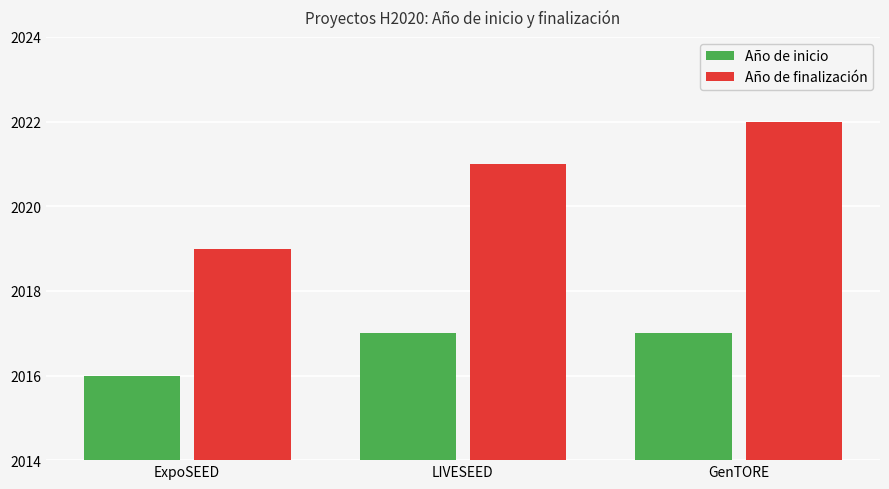

What is the difference between the maximum and minimum values in the Año de finalización series?

3